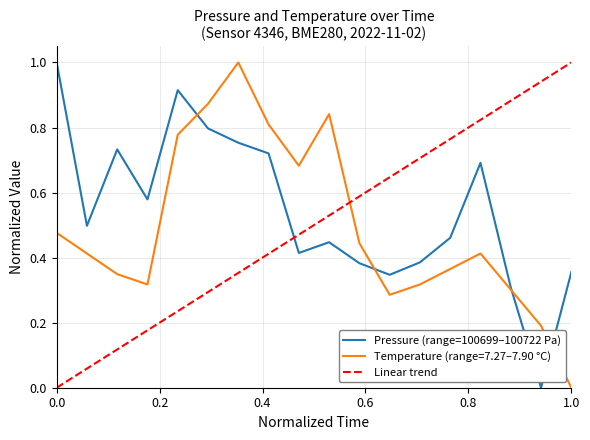

What is the maximum value for Temperature (range=7.27–7.90 °C)?

1.0